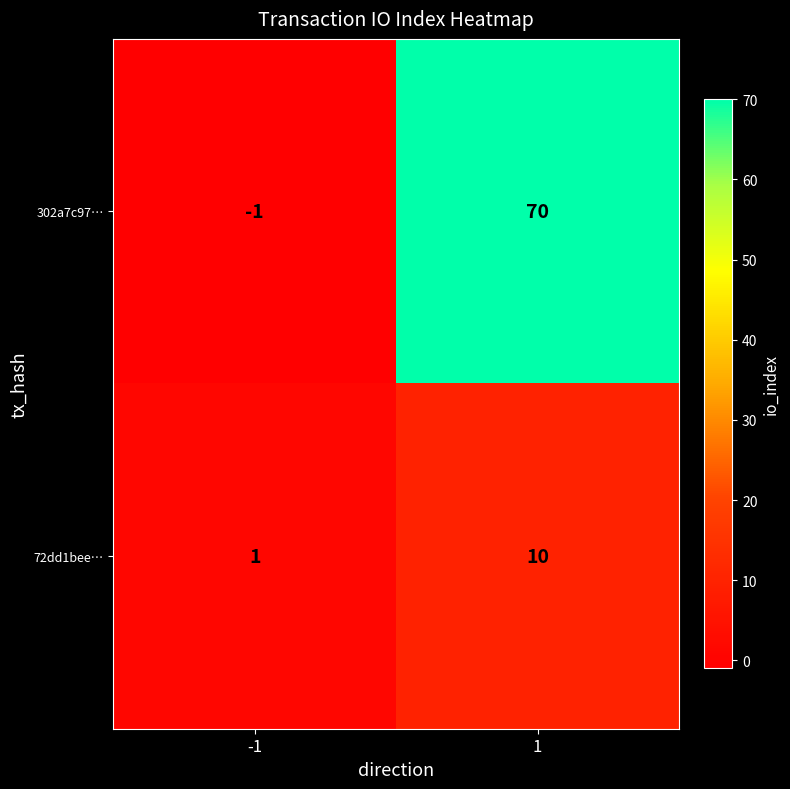

What is the sum of the 302a7c97… values at -1 and 1?

69